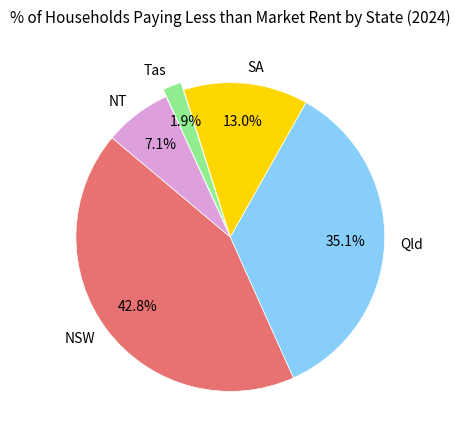

Is NSW the majority of the pie?

No